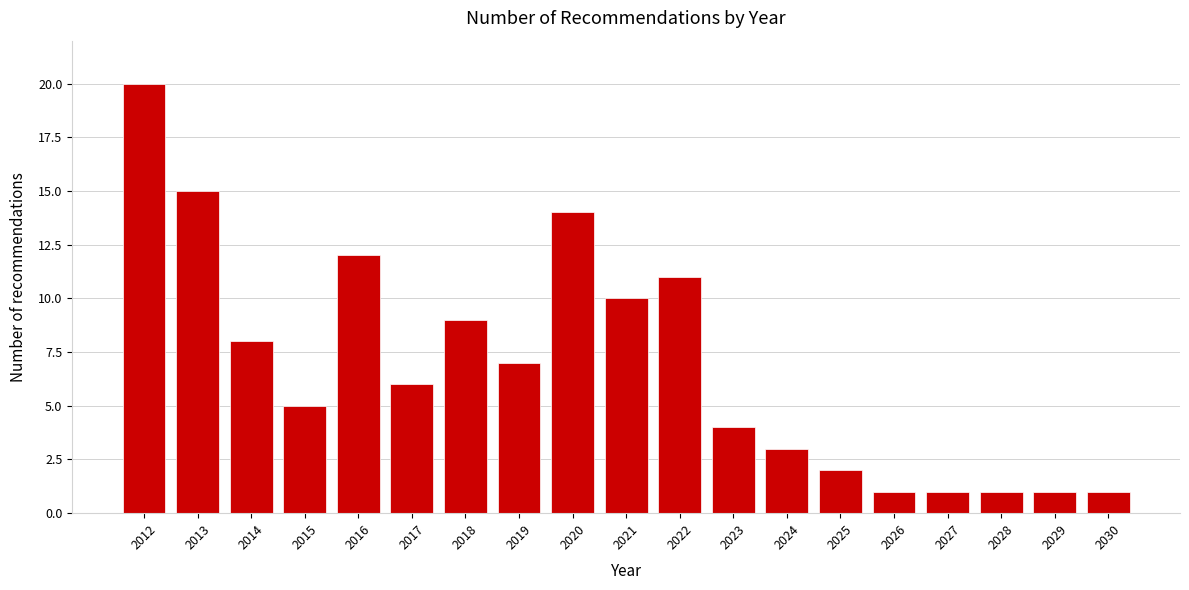

Reading right to left, transcribe all the data shown in this chart.

2030=1	2029=1	2028=1	2027=1	2026=1	2025=2	2024=3	2023=4	2022=11	2021=10	2020=14	2019=7	2018=9	2017=6	2016=12	2015=5	2014=8	2013=15	2012=20